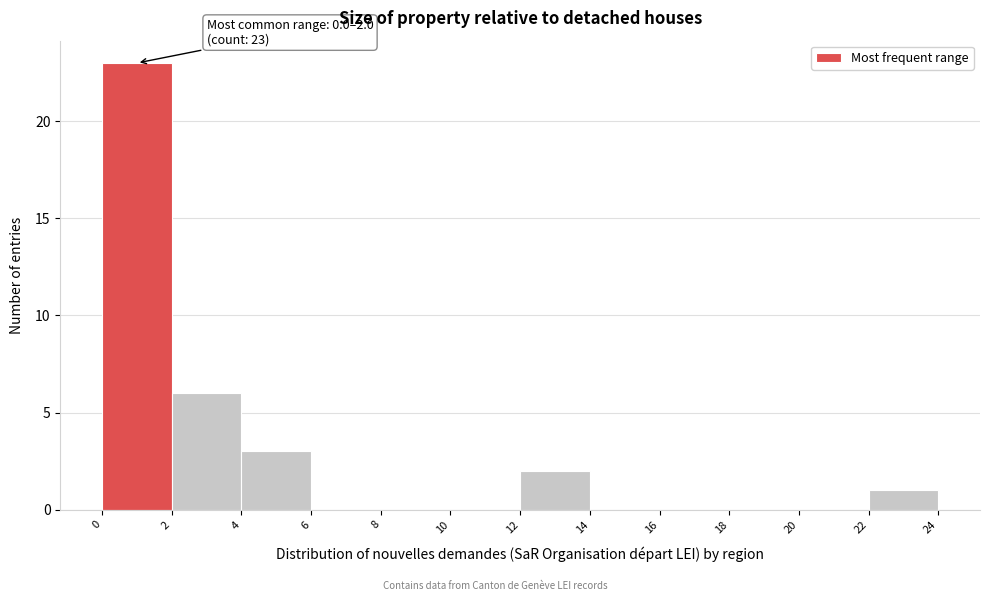

Over which range of the x-axis is the bar tallest?

0 to 2